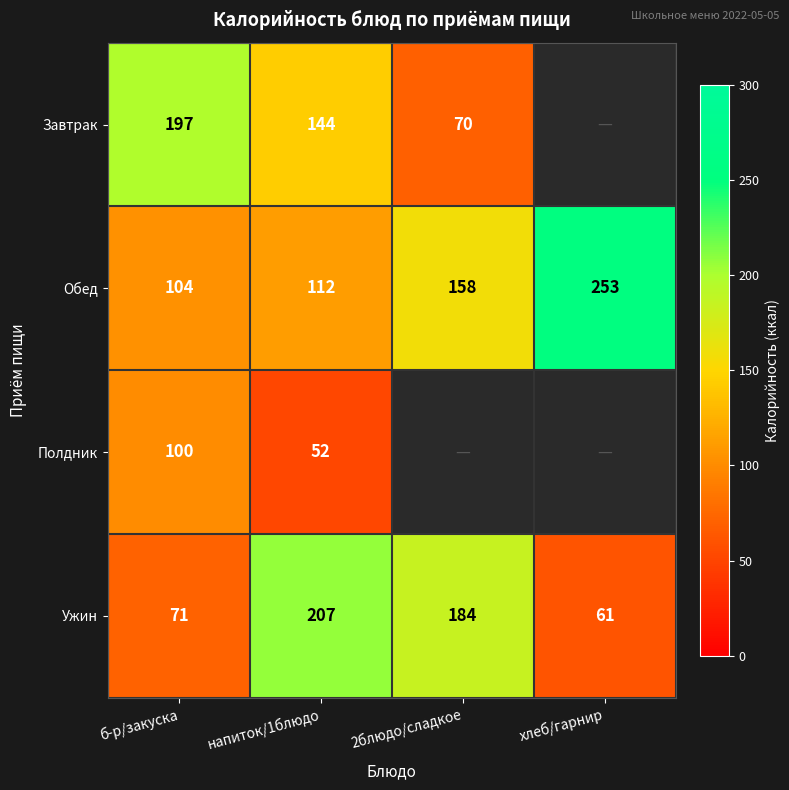

Which category has the lowest value across all series?

напиток/1блюдо